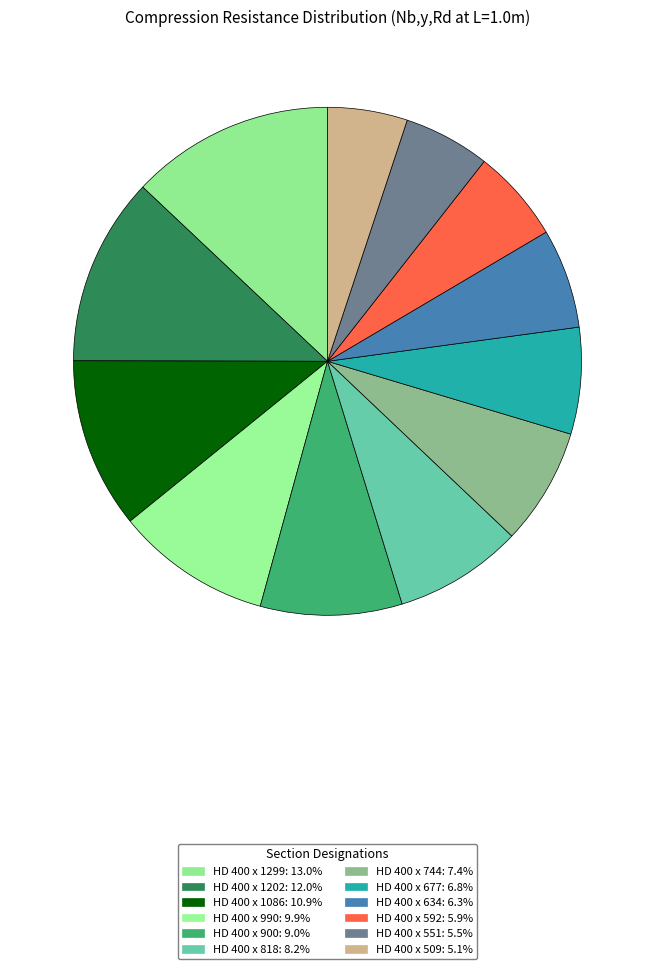

How many slices are in this pie chart?

12